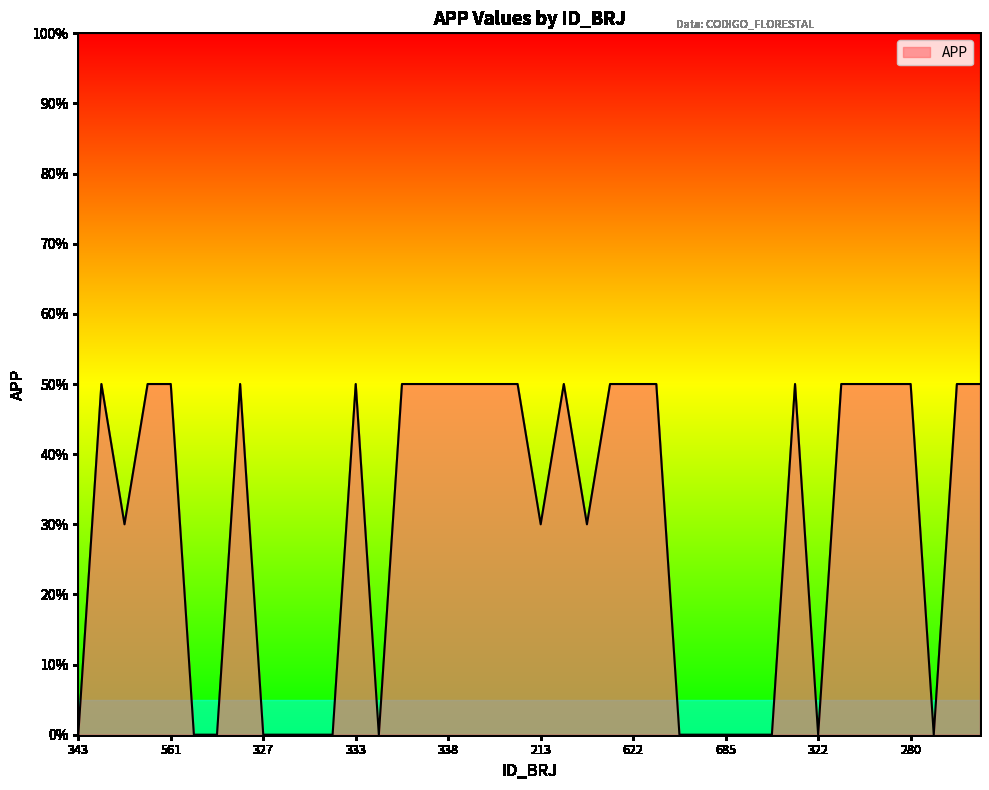

What is the difference between the maximum and minimum values?

50